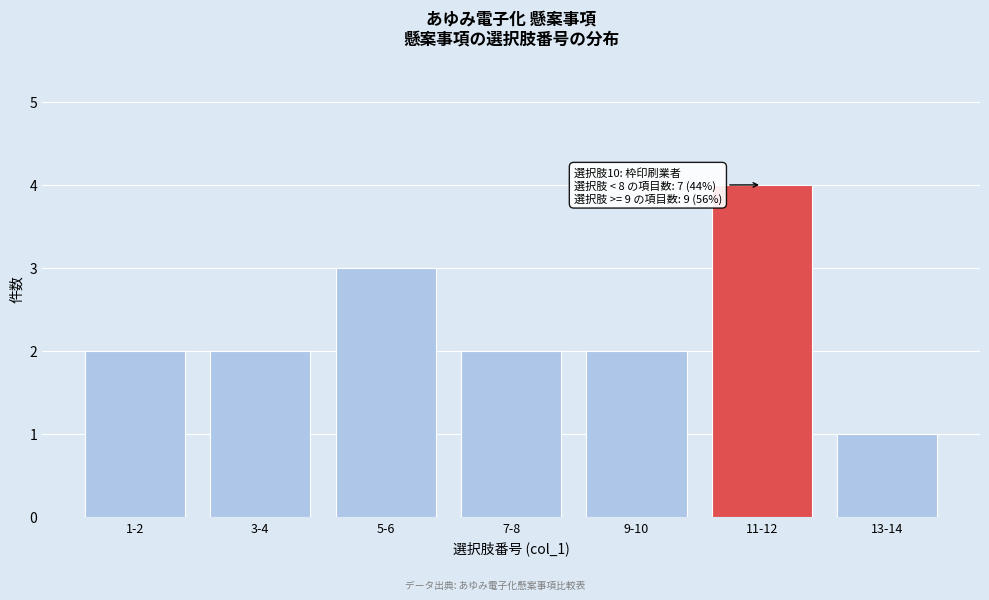

Reading left to right, extract all data points from this chart.

2	2	3	2	2	4	1